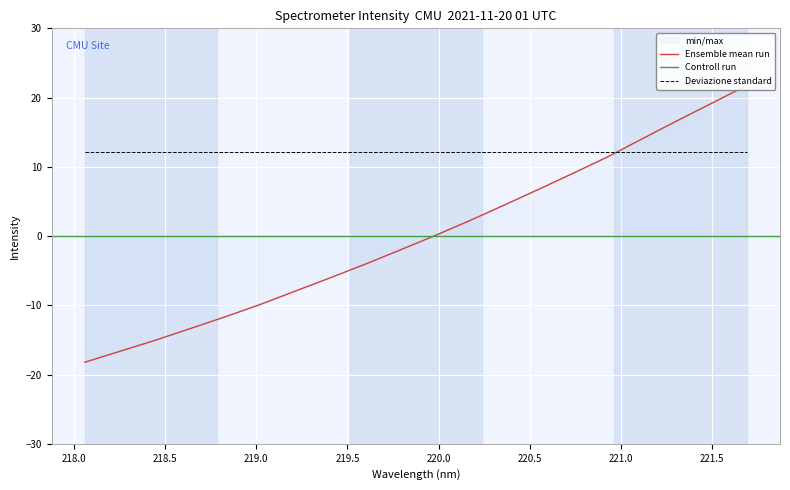

What is the difference between the maximum and minimum values?

40.0